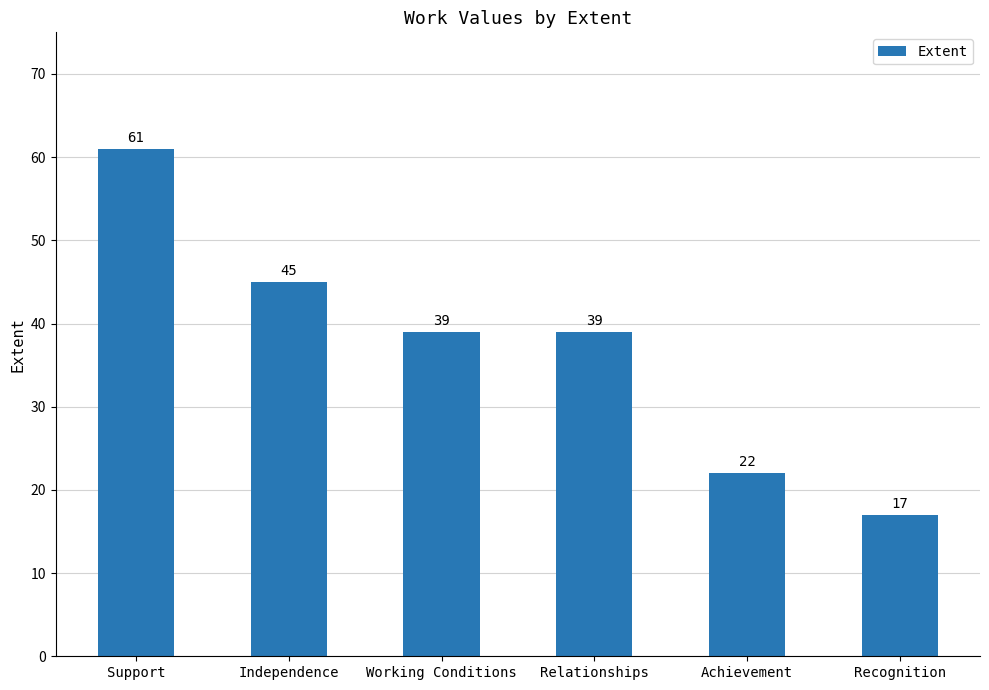

What is the smallest value displayed?

17